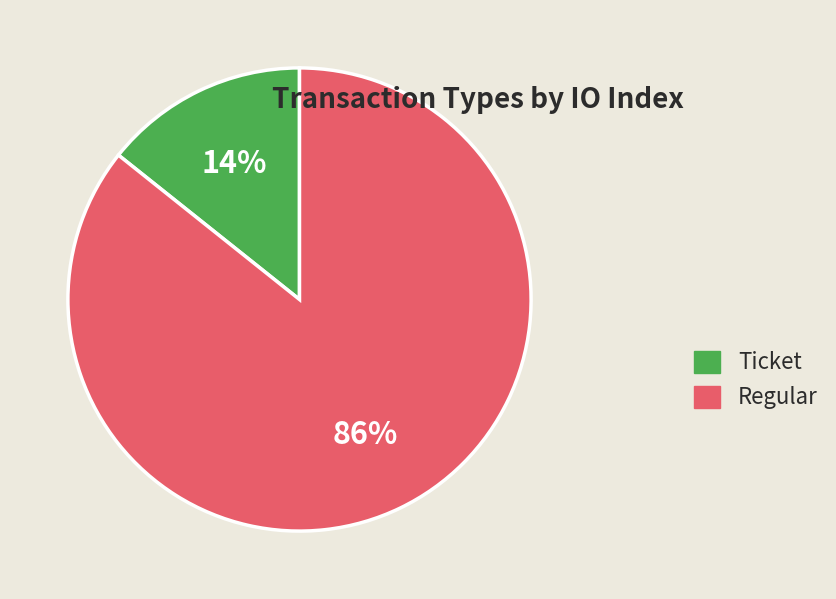

What percentage is the Regular slice, to the nearest percent?

86%